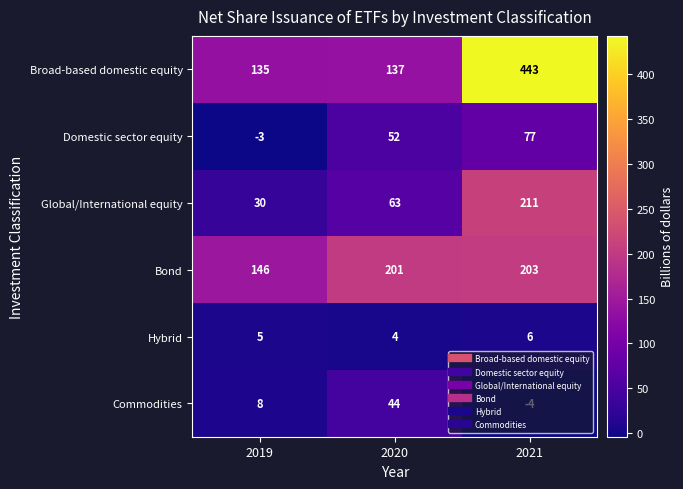

At which label is Broad-based domestic equity closest to 289?

2020